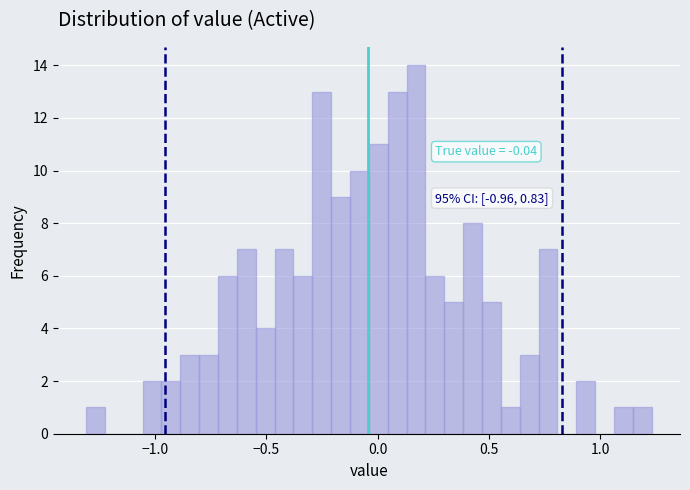

Read against the x-axis, roughly where is the centre of the tallest bar?

0.15